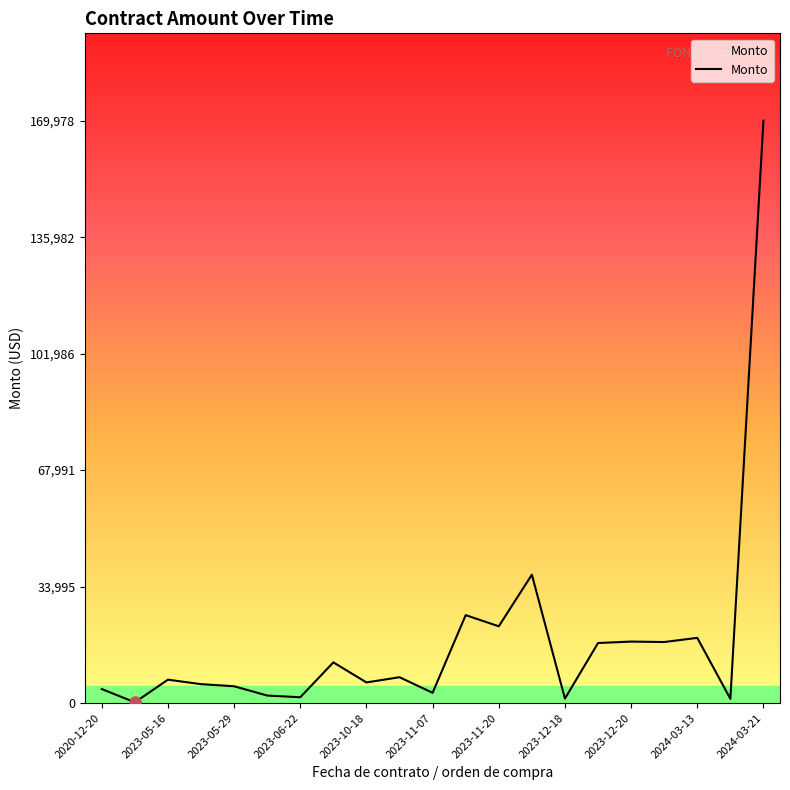

What is the greatest value displayed?

169978.1